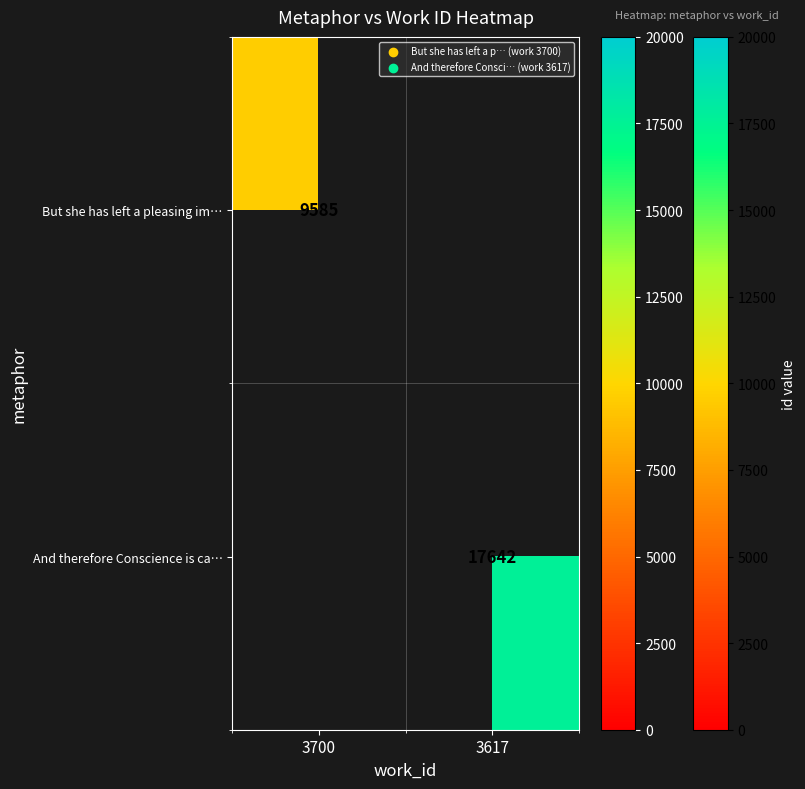

At which category does the chart reach its minimum across all series?

3700